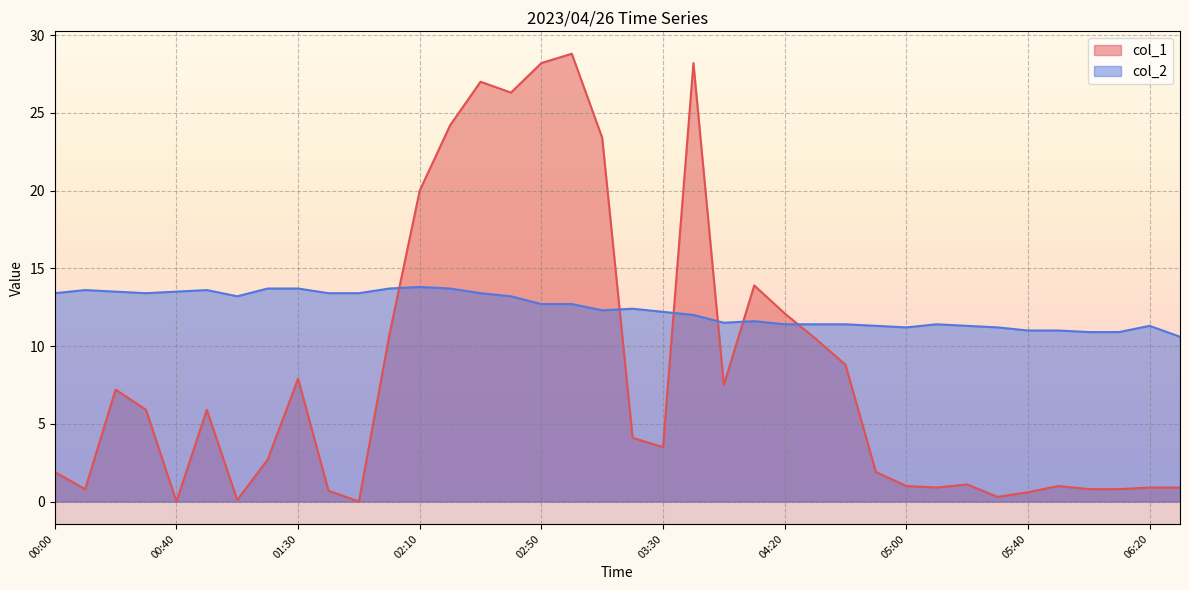

How many lines are shown in the chart?

2